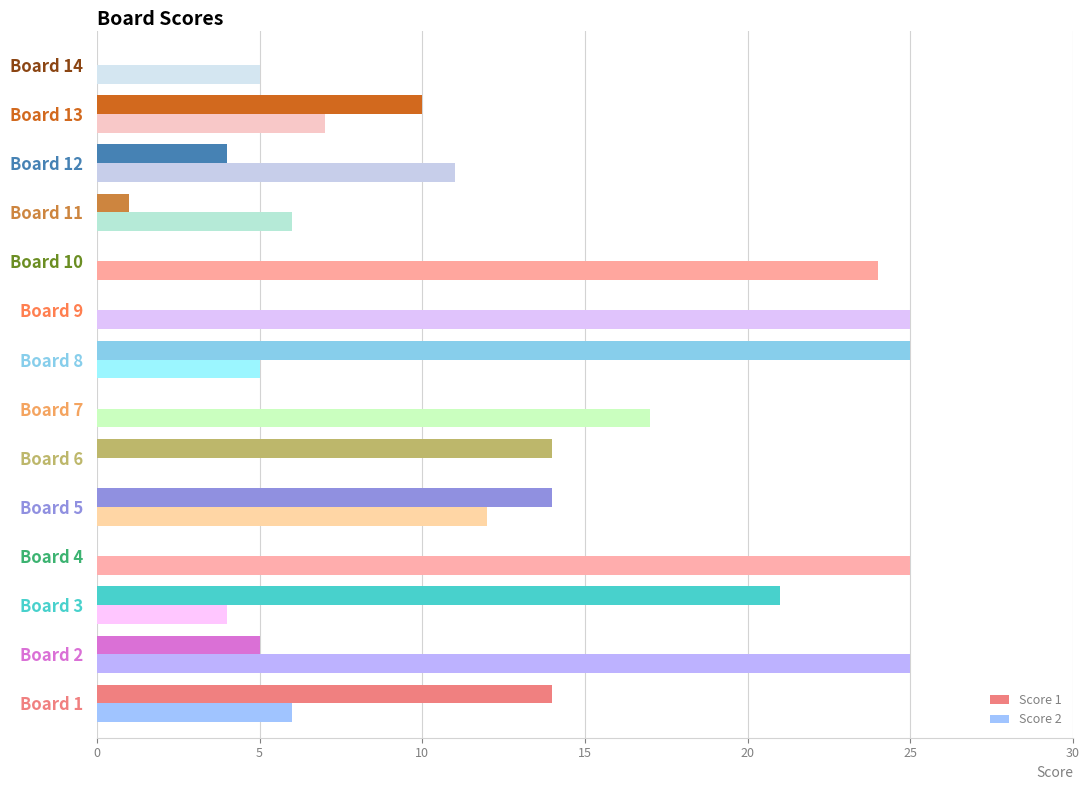

Which series changed the most between Board 1 and Board 13?

Score 1